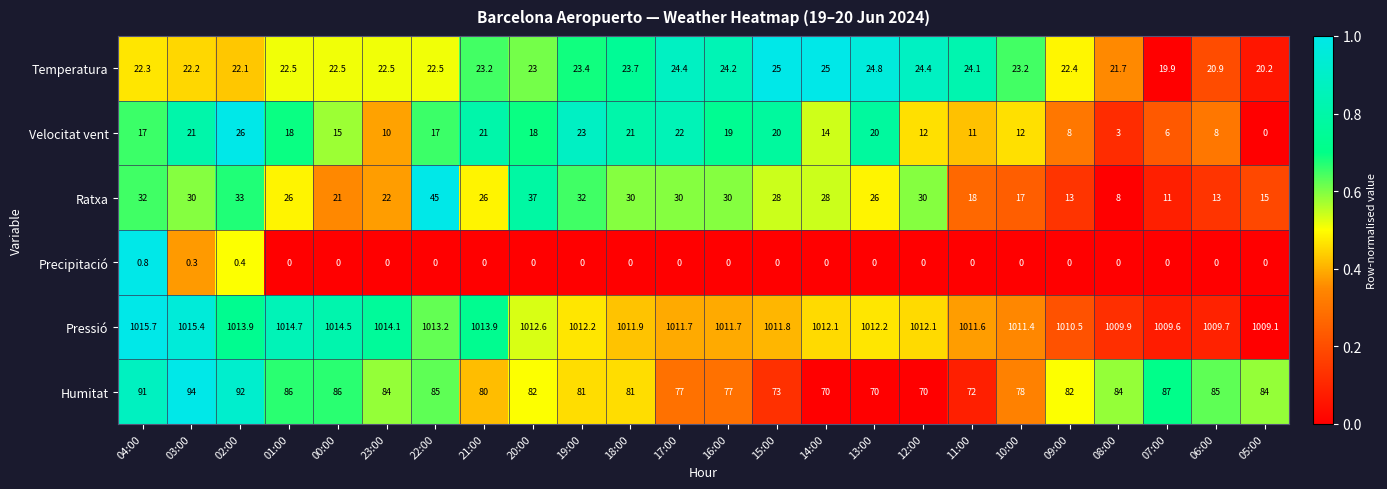

Is the value of Temperatura at 18:00 greater than the value of Humitat at 20:00?

No